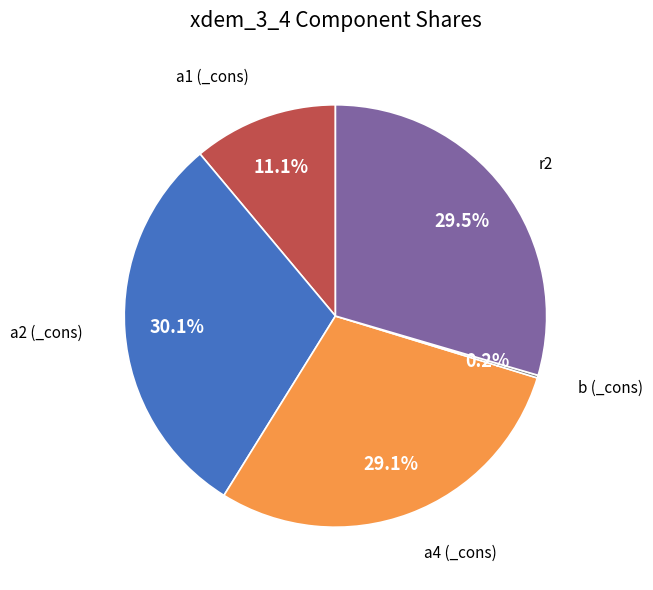

Is it true that a4 (_cons) is 36% of the pie?

False